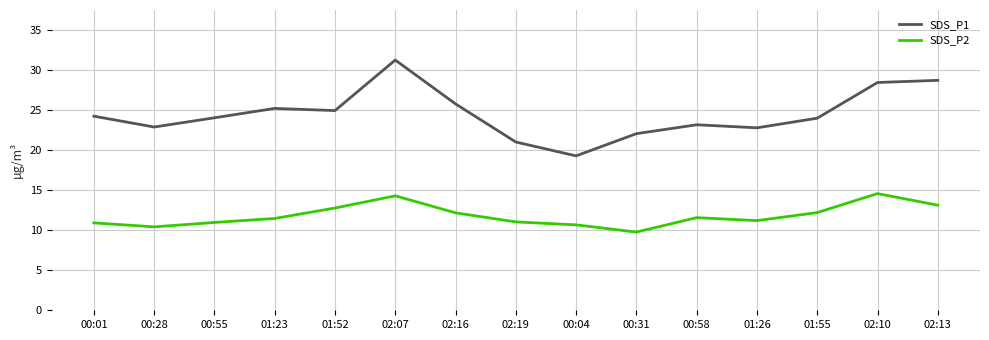

True or false: SDS_P2 and SDS_P1 intersect in this chart.

False